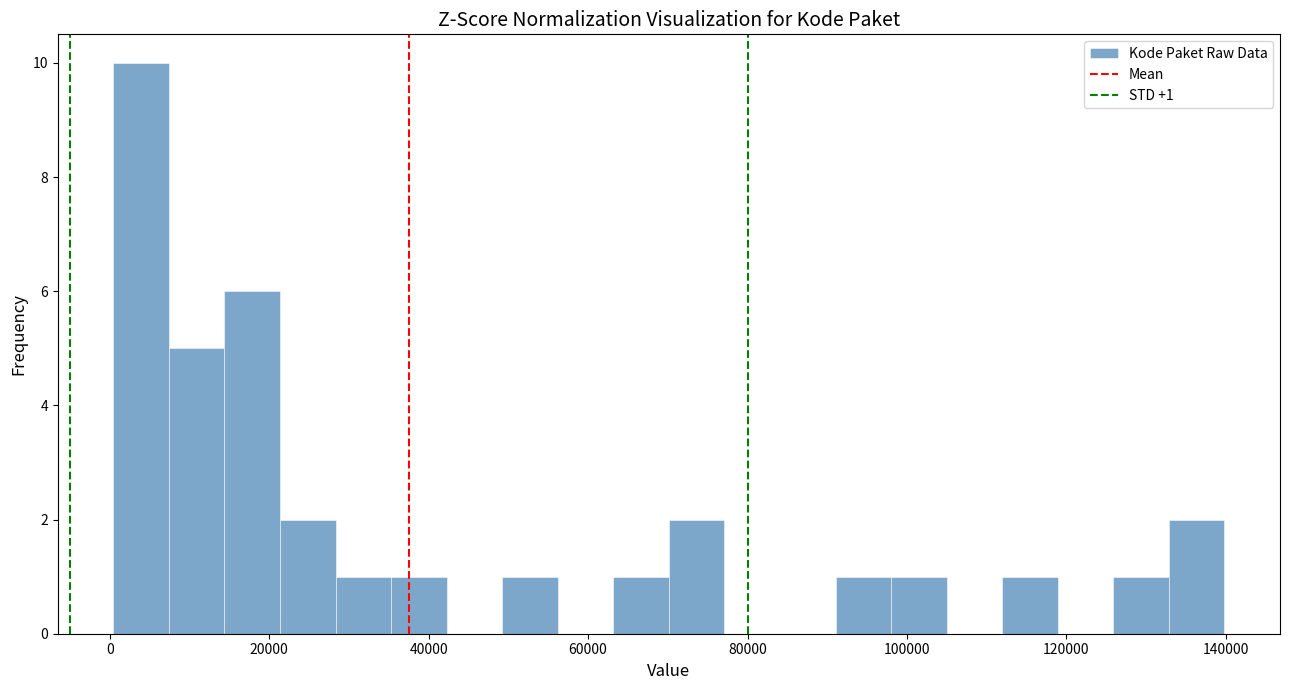

Read against the x-axis, roughly where is the centre of the tallest bar?

4000